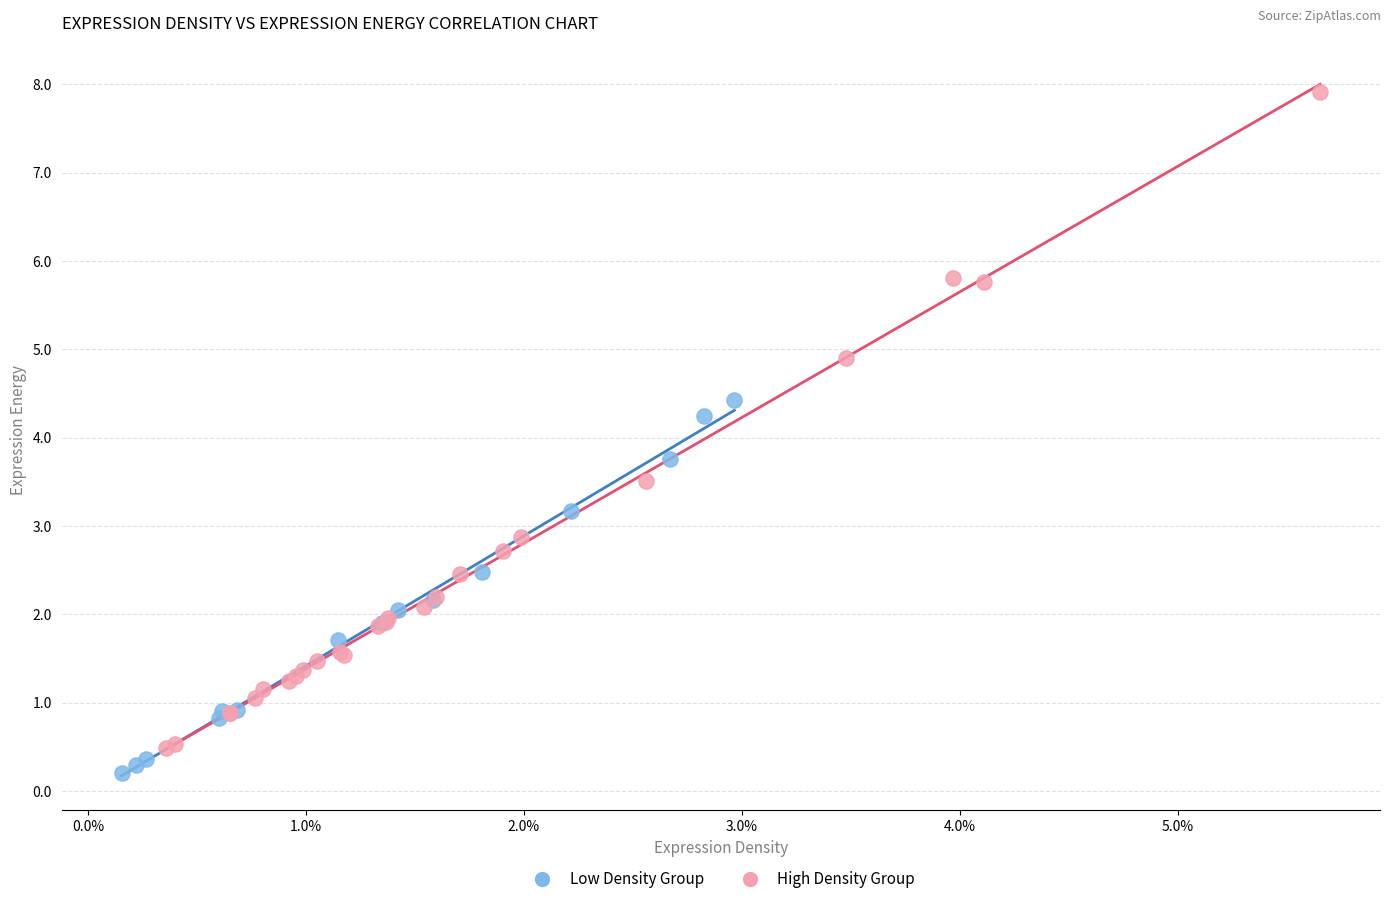

Which series has the largest Y range (max minus min)?

High Density Group